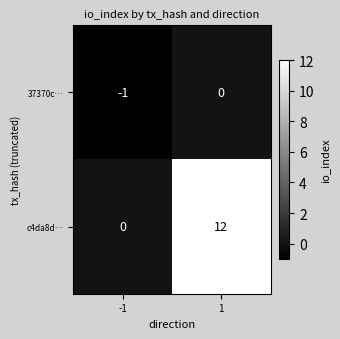

At which category does the chart reach its minimum across all series?

-1